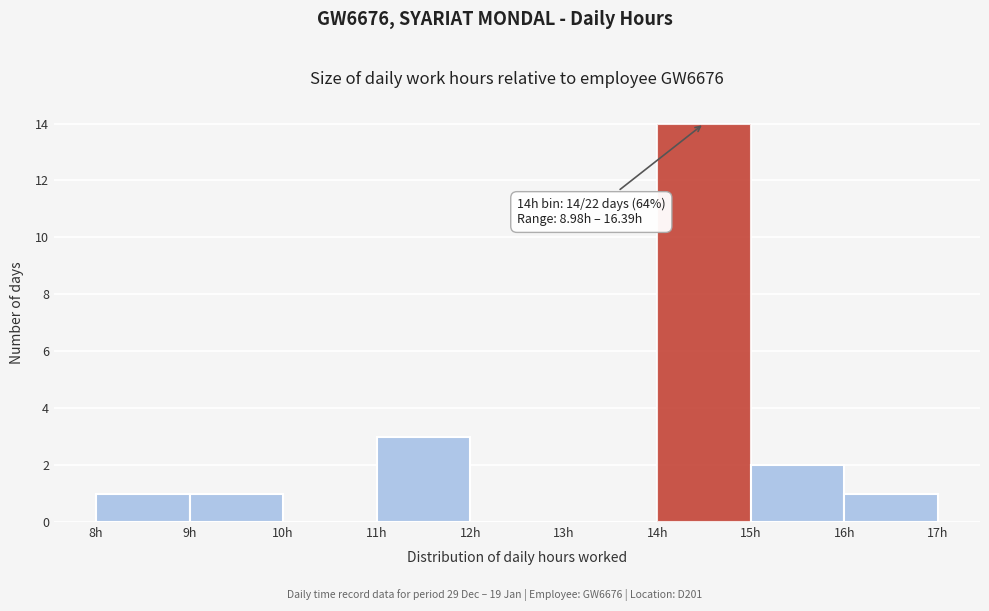

Over which range of the x-axis is the bar tallest?

14 to 15